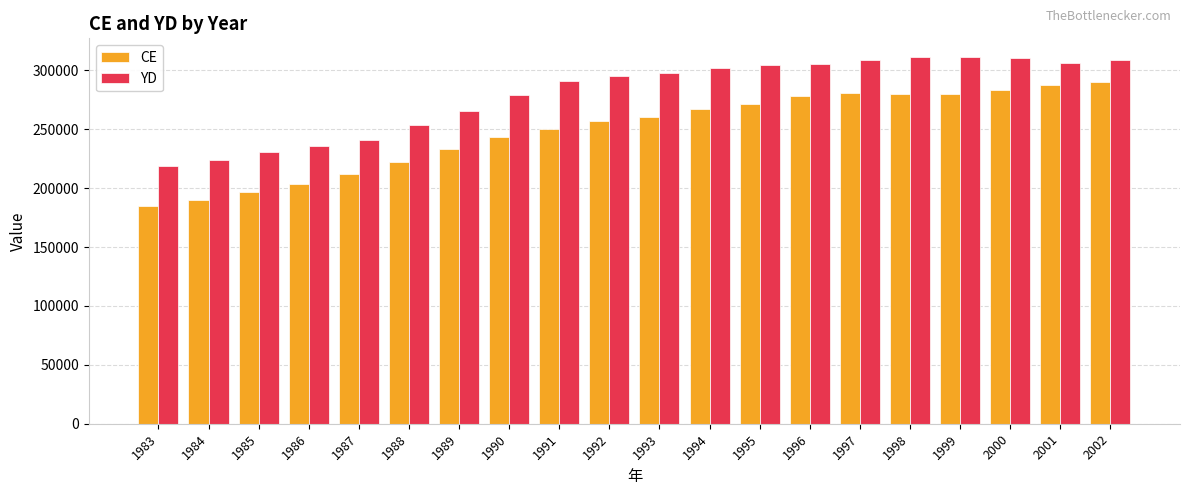

Is the value of YD at 1992 greater than the value of CE at 1988?

Yes